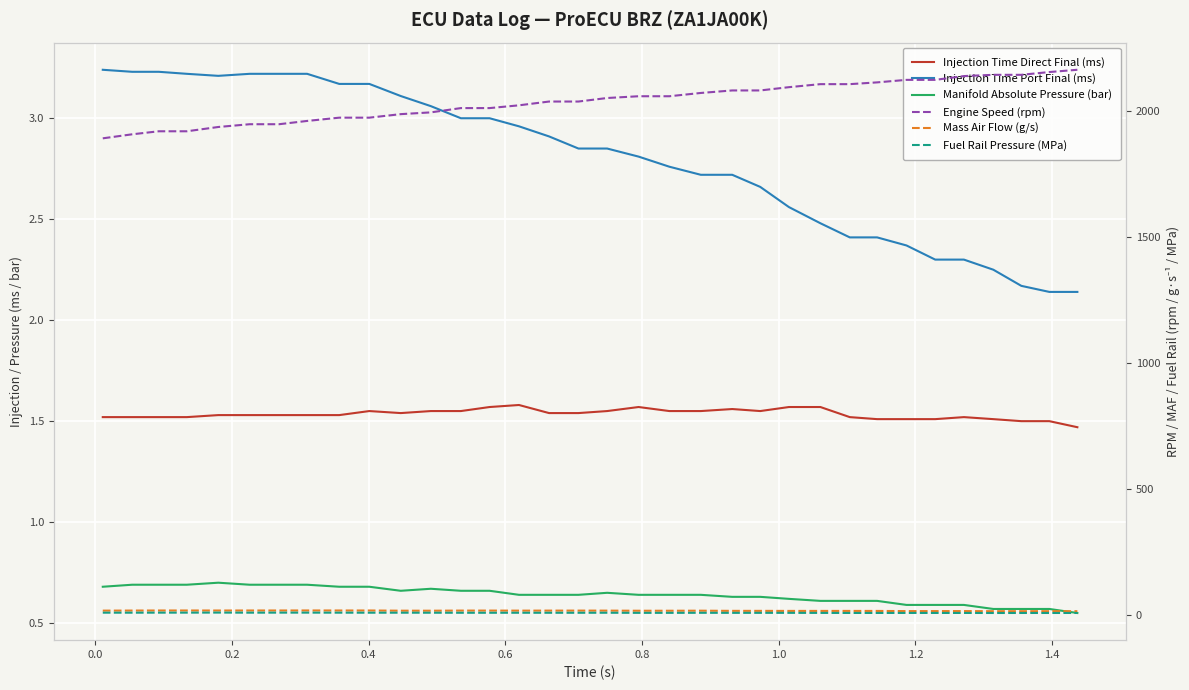

Which series has the largest total across all categories?

Engine Speed (rpm)